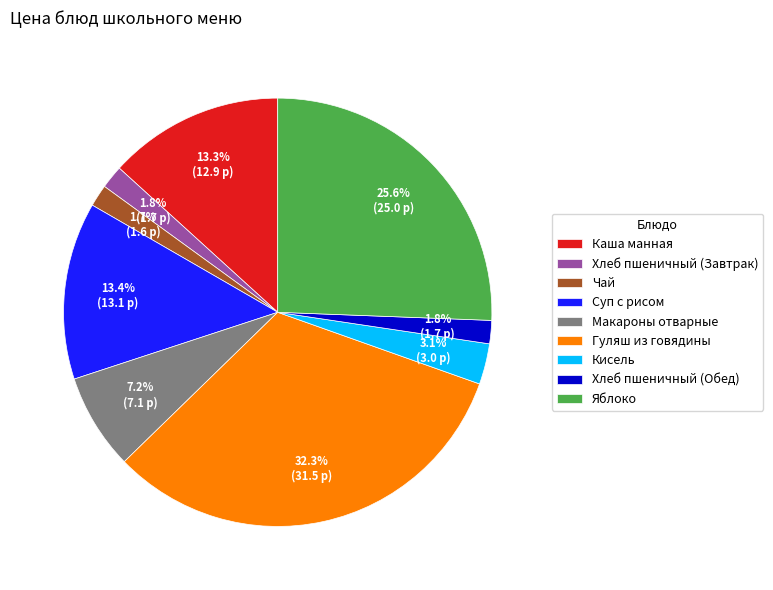

Combined, what portion of the pie is Хлеб пшеничный (Обед) and Макароны отварные?

9.0%